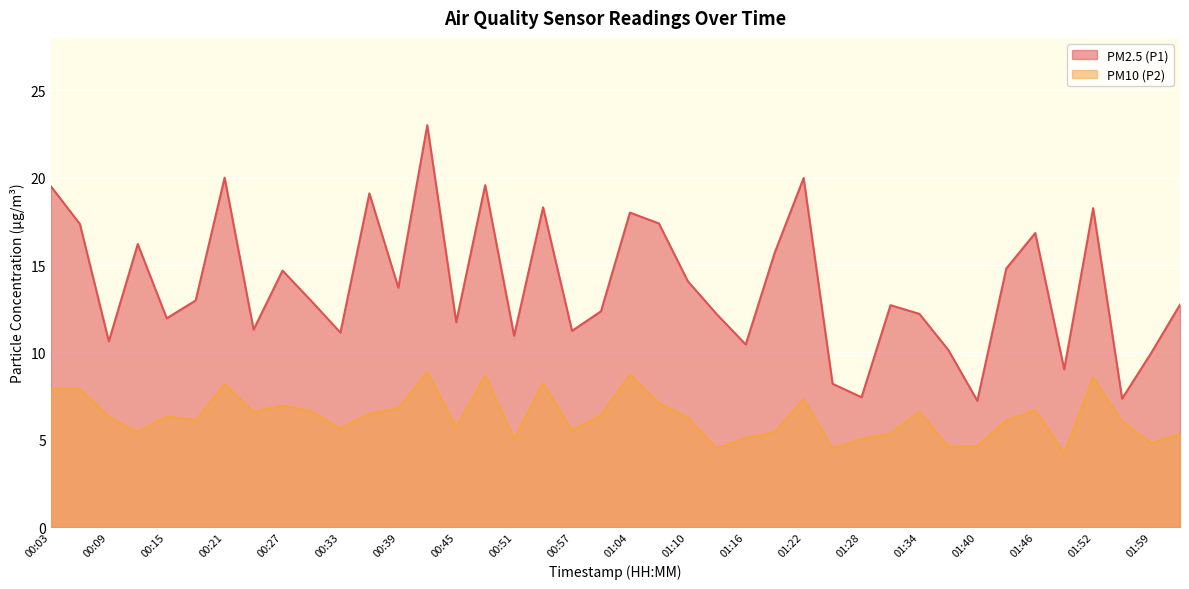

Reading left to right, extract all data points from this chart.

PM2.5 (P1): 00:03=19.5	00:06=17.4	00:09=10.6	00:12=16.2	00:15=11.9	00:18=13.0	00:21=20.0	00:24=11.3	00:27=14.7	00:30=12.9	00:33=11.1	00:36=19.1	00:39=13.7	00:42=23.0	00:45=11.7	00:48=19.6	00:51=10.9	00:54=18.3	00:57=11.2	01:00=12.3	01:04=18.0	01:07=17.4	01:10=14.1	01:13=12.2	01:16=10.4	01:19=15.7	01:22=20.0	01:25=8.2	01:28=7.4	01:31=12.7	01:34=12.2	01:37=10.1	01:40=7.2	01:43=14.8	01:46=16.8	01:49=9.0	01:52=18.2	01:56=7.3	01:59=9.9	02:02=12.7
PM10 (P2): 00:03=7.9	00:06=7.9	00:09=6.3	00:12=5.4	00:15=6.3	00:18=6.1	00:21=8.2	00:24=6.6	00:27=7.0	00:30=6.6	00:33=5.6	00:36=6.5	00:39=6.8	00:42=8.9	00:45=5.7	00:48=8.7	00:51=5.0	00:54=8.2	00:57=5.5	01:00=6.4	01:04=8.7	01:07=7.1	01:10=6.3	01:13=4.5	01:16=5.1	01:19=5.4	01:22=7.3	01:25=4.5	01:28=5.0	01:31=5.3	01:34=6.6	01:37=4.6	01:40=4.6	01:43=6.1	01:46=6.7	01:49=4.2	01:52=8.6	01:56=6.0	01:59=4.8	02:02=5.3